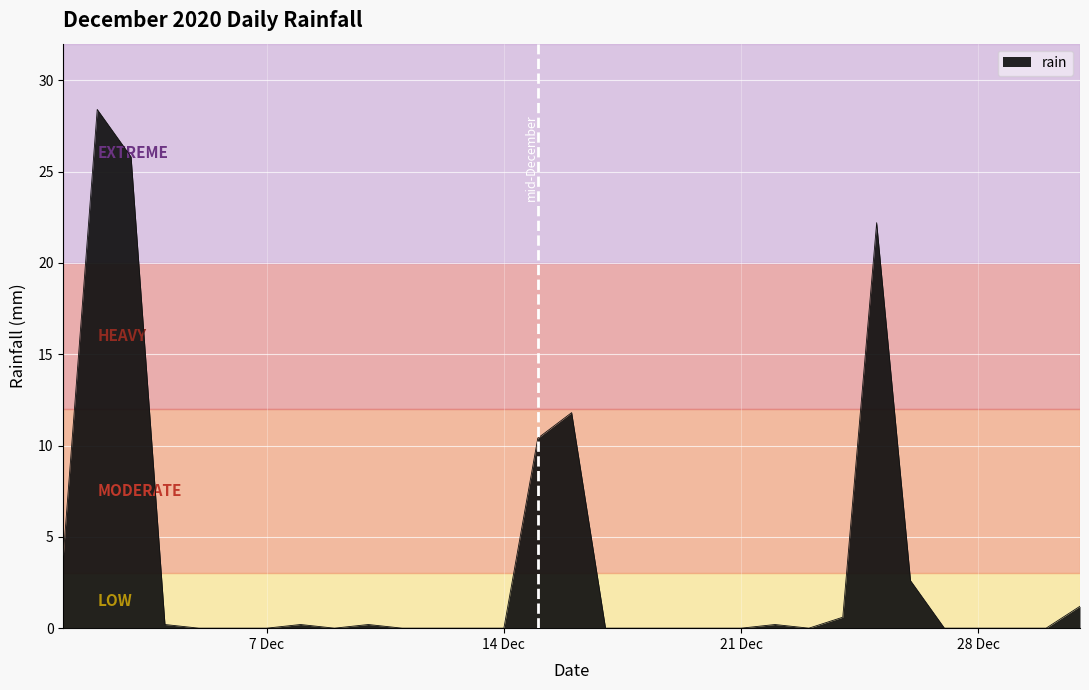

What is the difference between the maximum and minimum values?

28.4